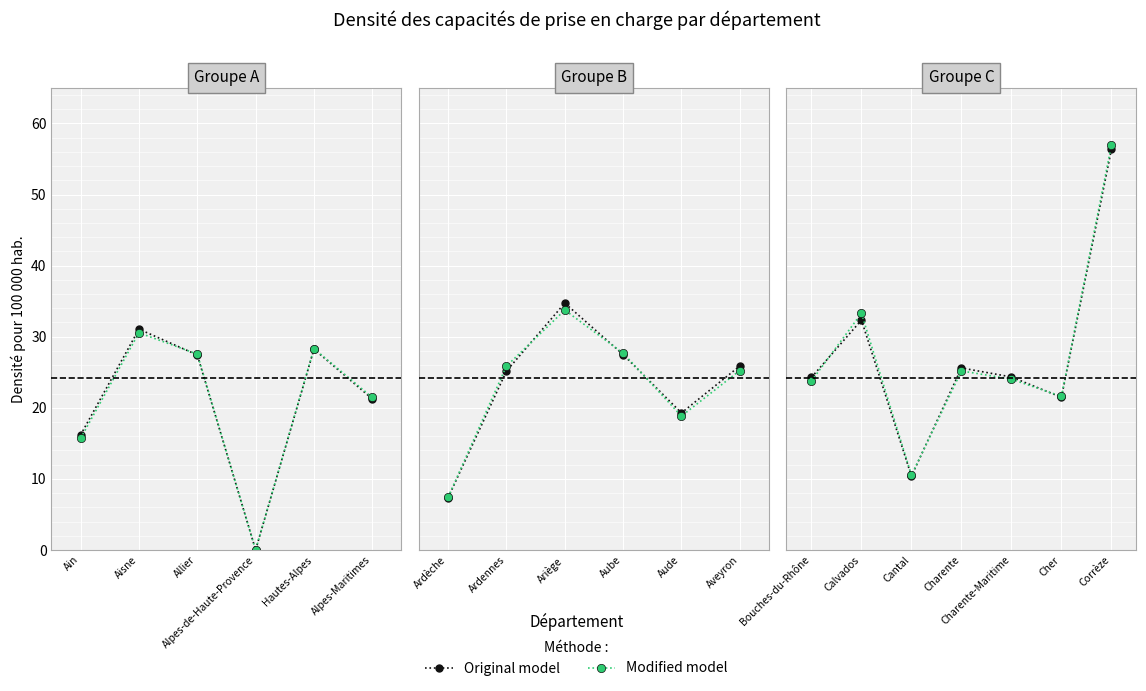

Rank the series at Ain from highest to lowest value.

Original model, Modified model